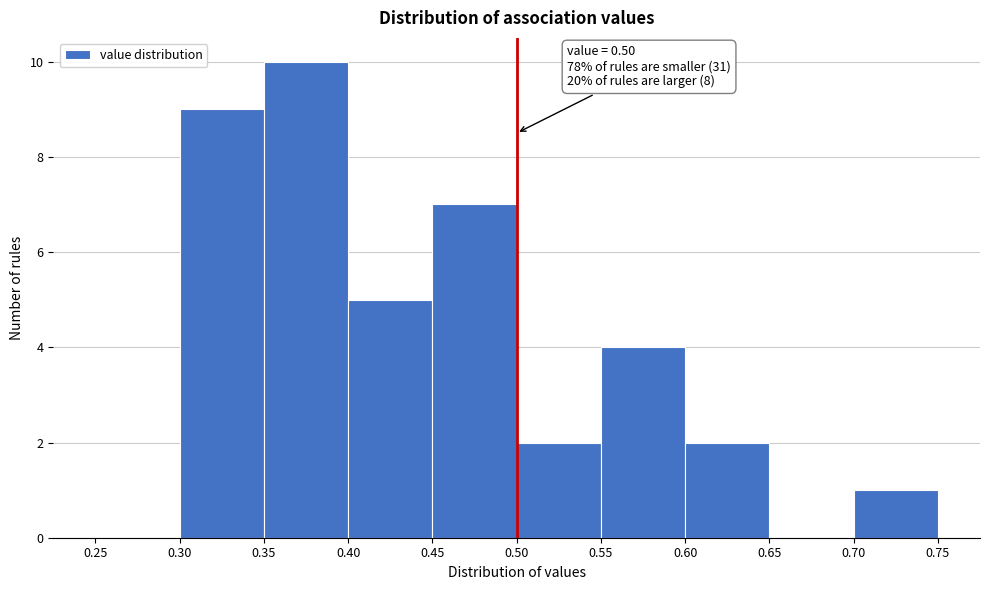

Over which range of the x-axis is the bar tallest?

0.35 to 0.40